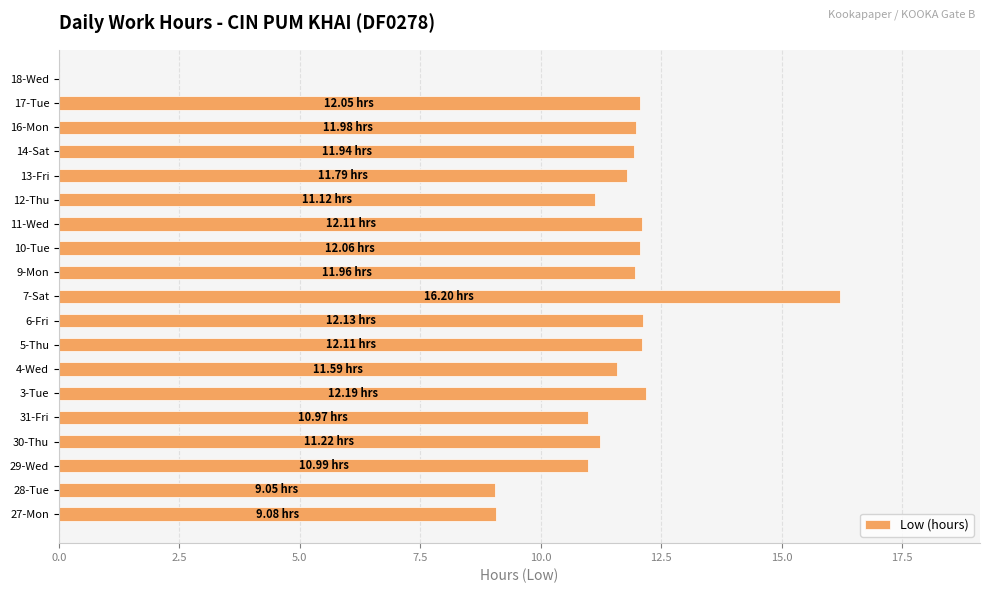

What is the sum of the values at 6-Fri and 14-Sat?

24.1